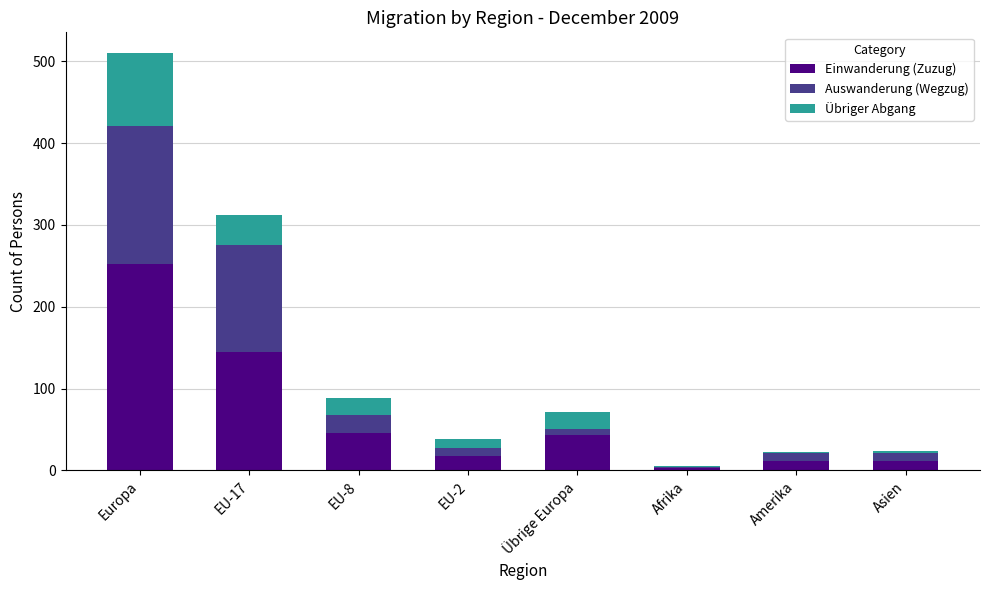

Are the bars horizontal?

No